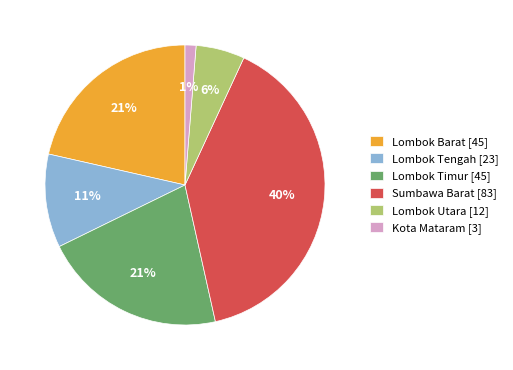

To the nearest percent, what portion does Lombok Timur represent?

21%